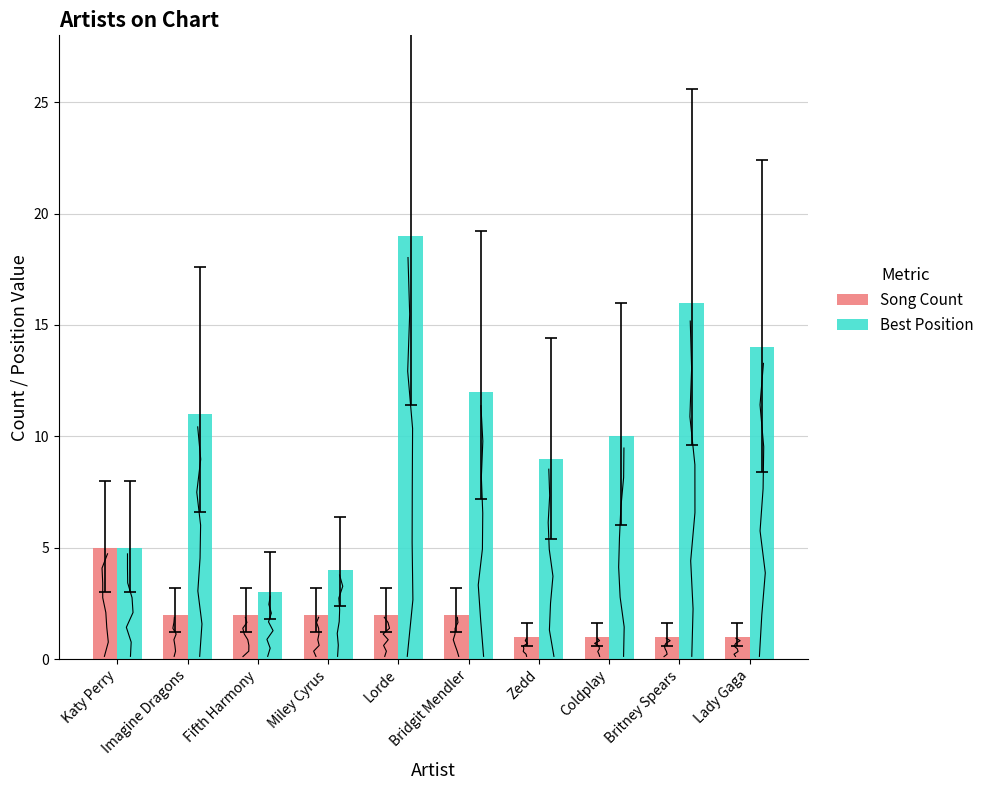

What position from the right is Katy Perry?

10